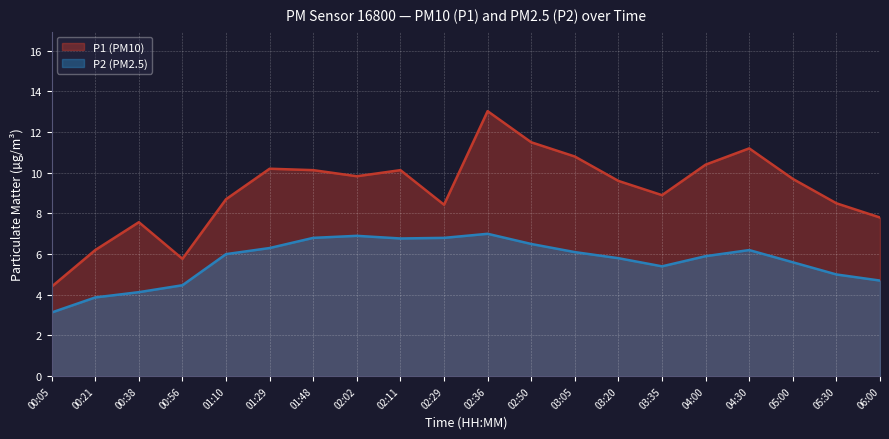

Where is P2 nearest to the value 5?

05:30